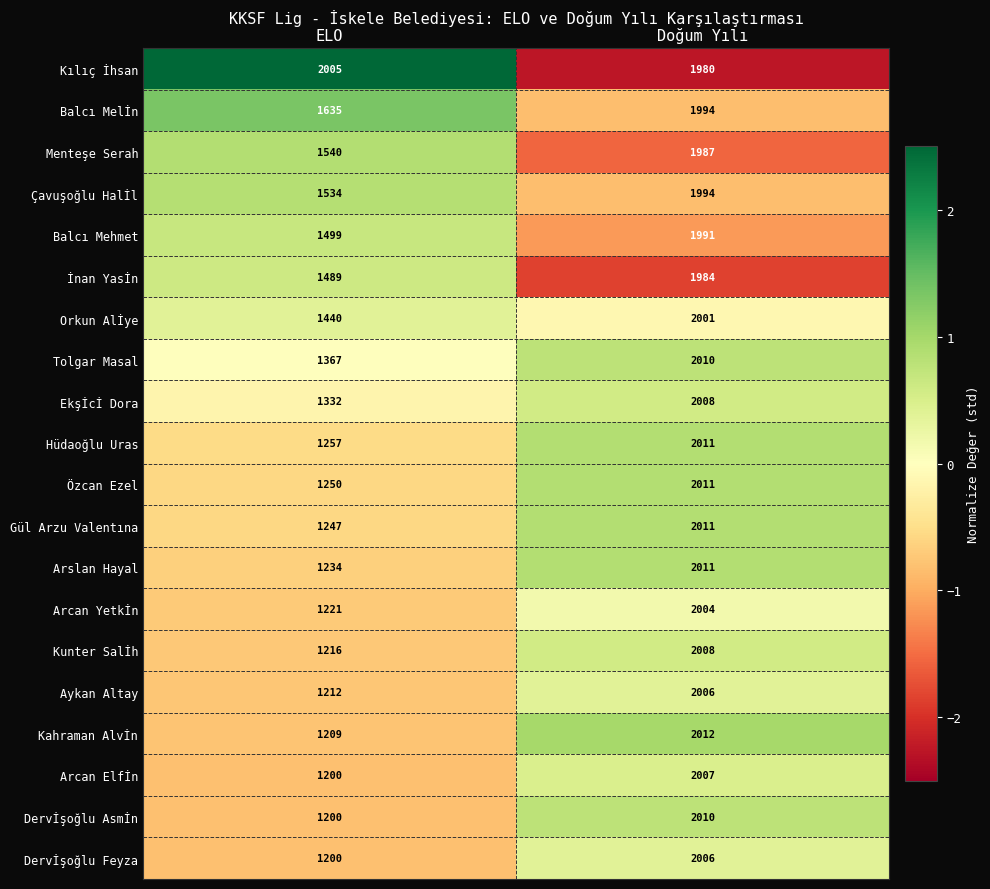

The Arcan Yetkİn series shows 585 at ELO. True or false?

False